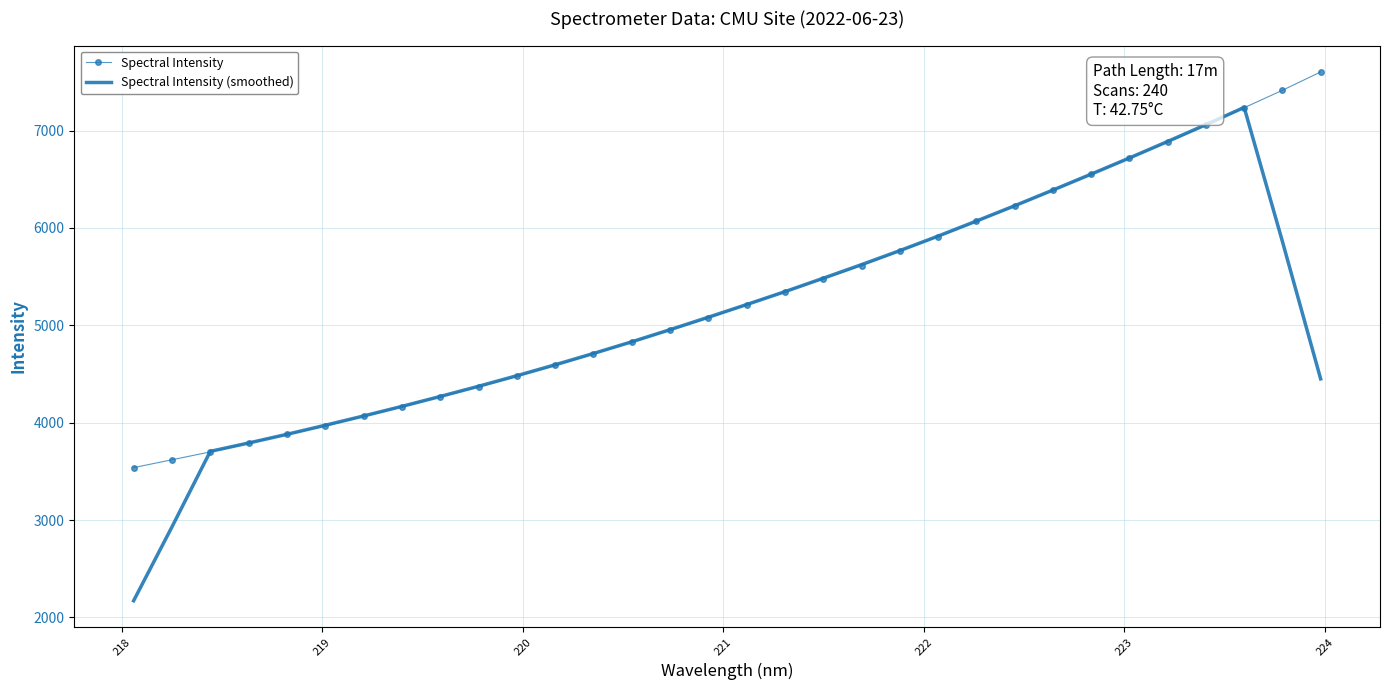

Which series has the widest spread of values?

Spectral Intensity (smoothed)